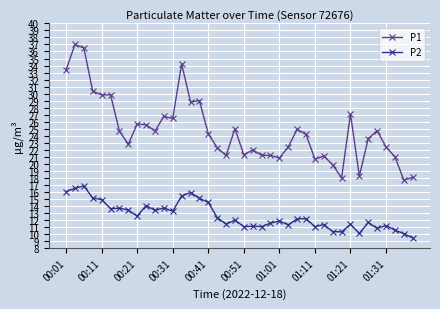

List the series in order of their peak value, highest first.

P1, P2